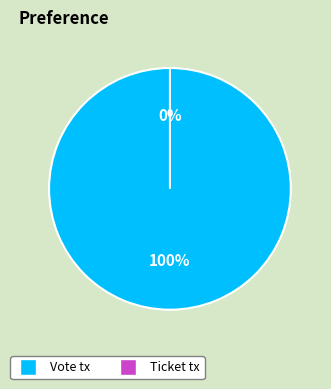

What is the change in value from Vote tx to Ticket tx?

-1